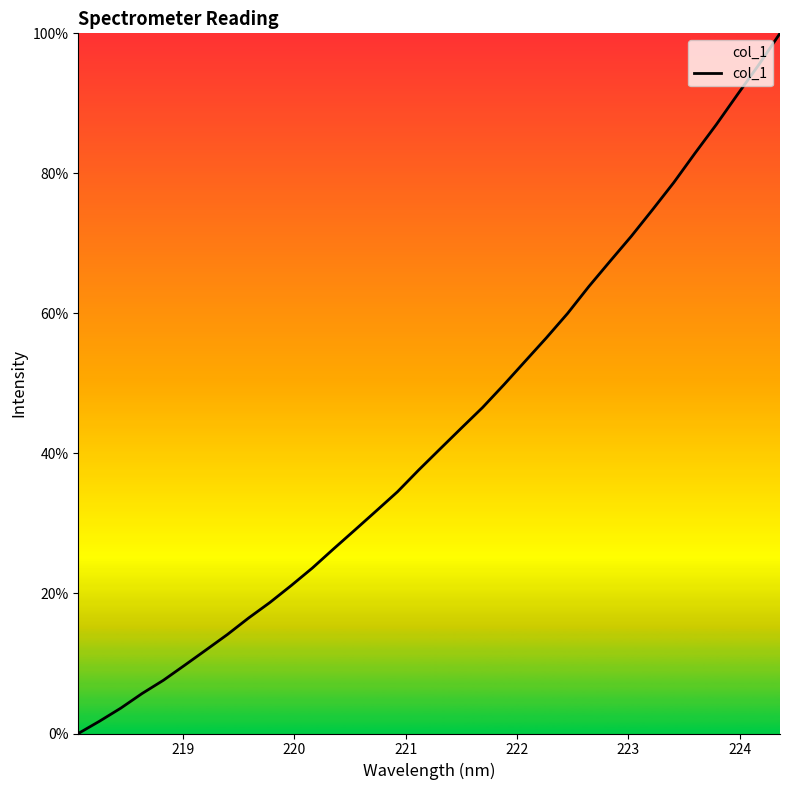

How many series are shown in this chart?

1